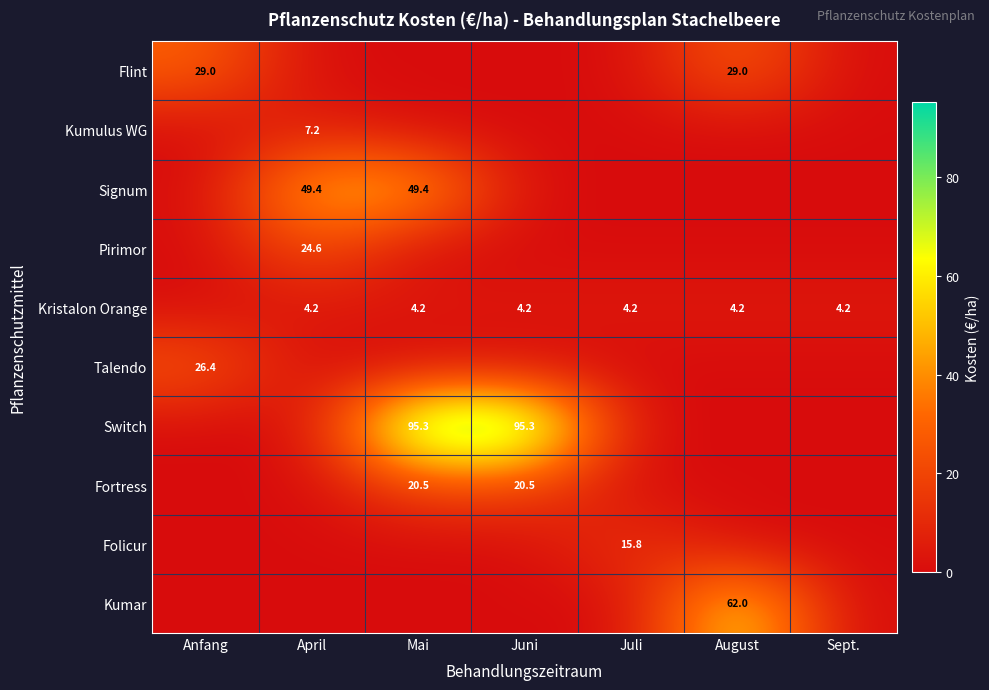

The value of Kumar at August is 36.2. True or false?

False